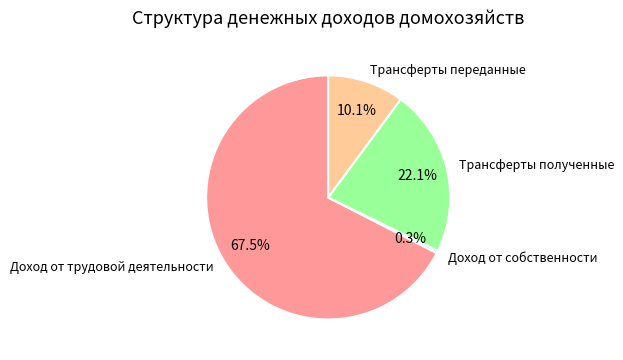

How much of the chart is everything except Доход от собственности?

99.7%